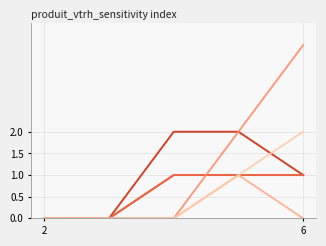

Reading right to left, list all the values displayed in this chart.

BOULEAU: 1	2	2	0	0
CHARME: 1	1	1	0	0
CHENE: 1	1	1	0	0
CHENE D AMERIQUE: 4	2	0	0	0
ERABLE: 0	1	0	0	0
FEUILLUS DIVERS: 2	1	0	0	0